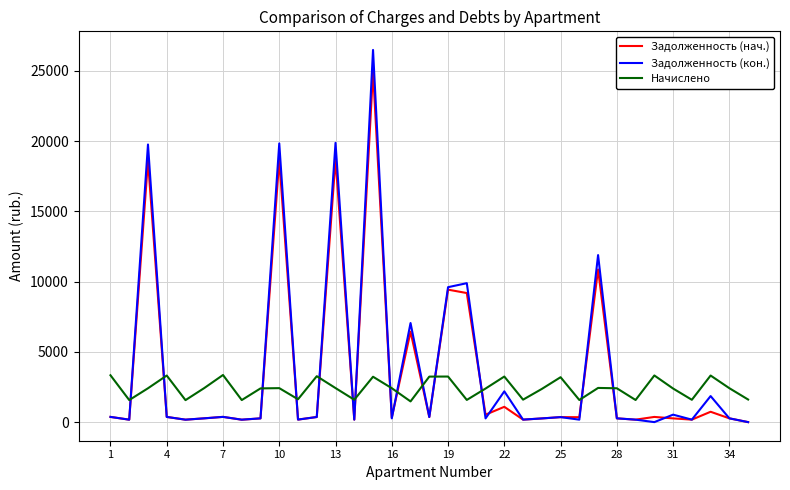

How many intersections are there between Начислено and Задолженность (нач.)?

14